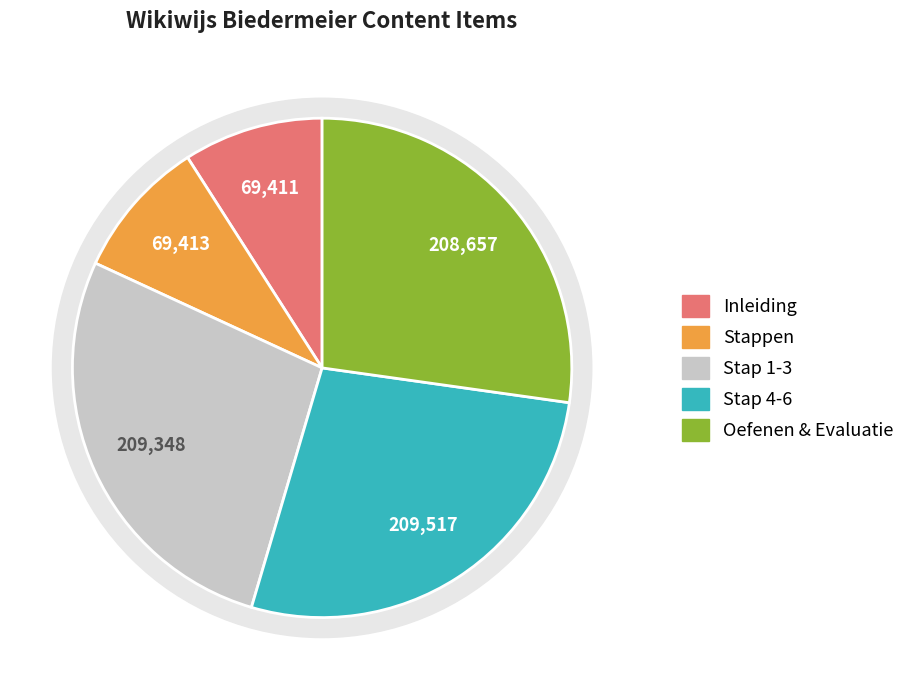

Does Digitoets represent more than half of the total?

No